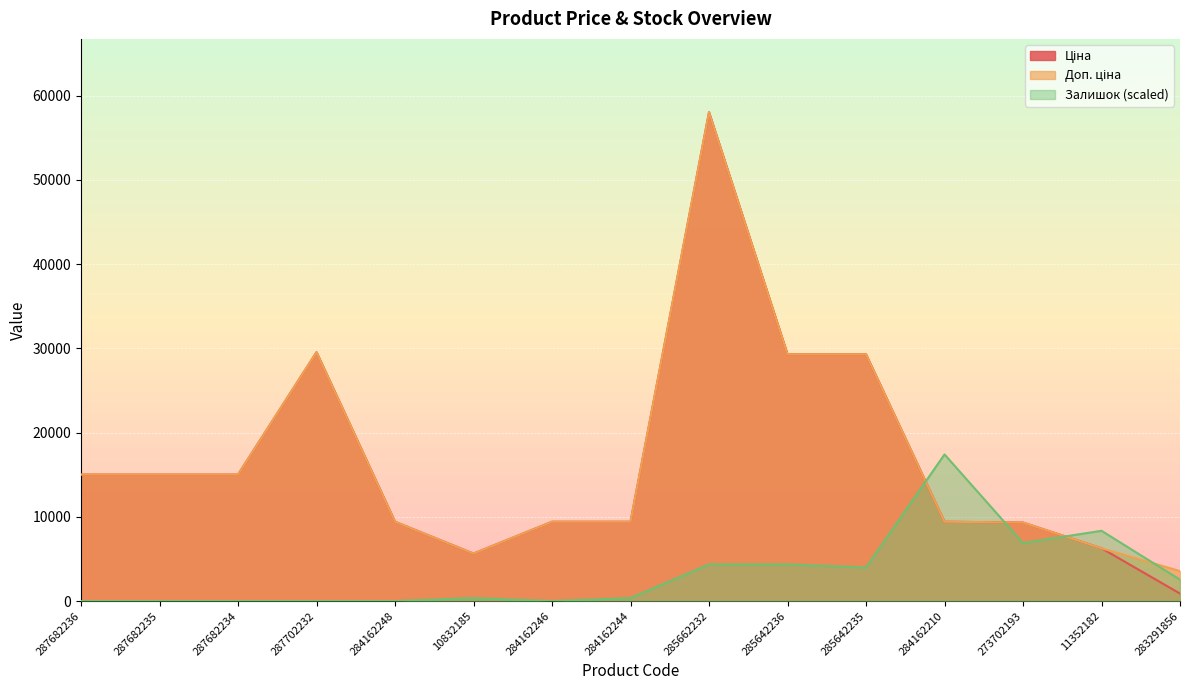

Rank the categories by Доп. ціна value from highest to lowest.

285662232, 287702232, 285642236, 285642235, 287682236, 287682235, 287682234, 284162248, 284162246, 284162244, 284162210, 273702193, 11352182, 10832185, 283291856